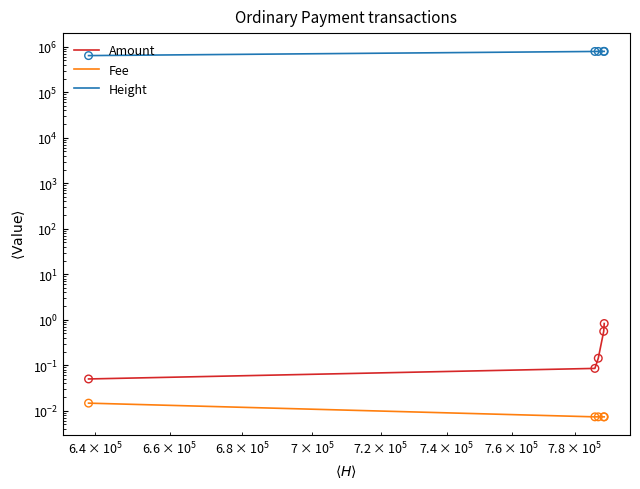

Which series has the largest total across all categories?

Height